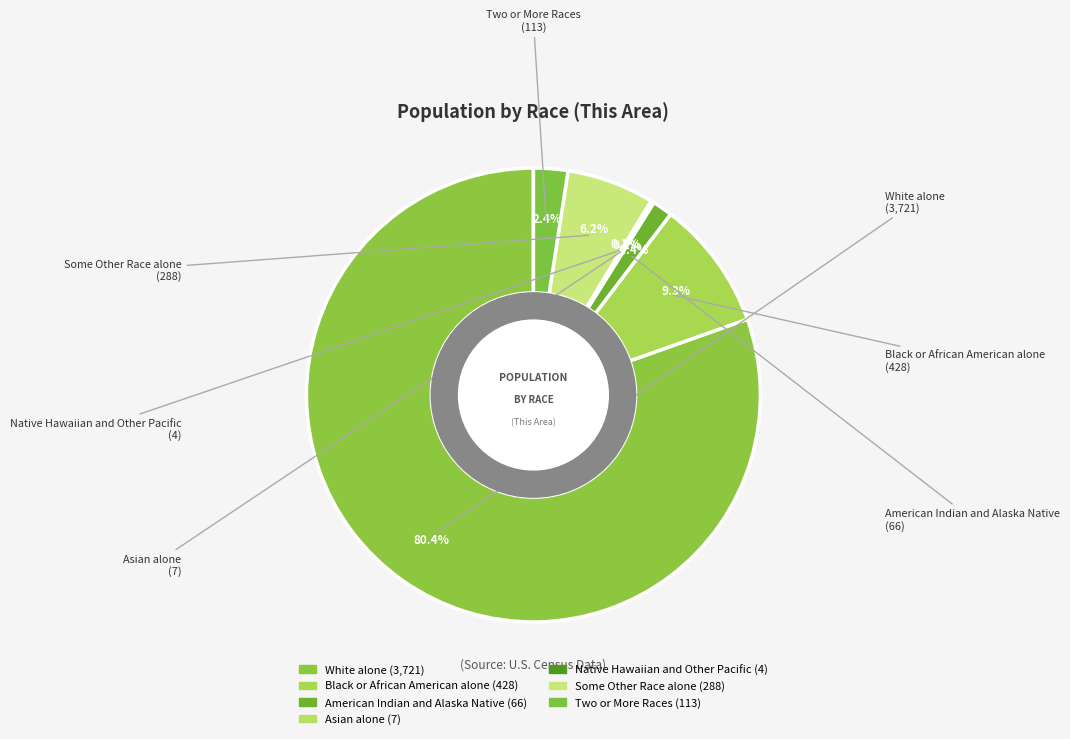

The White alone slice represents 80% of the pie. True or false?

True